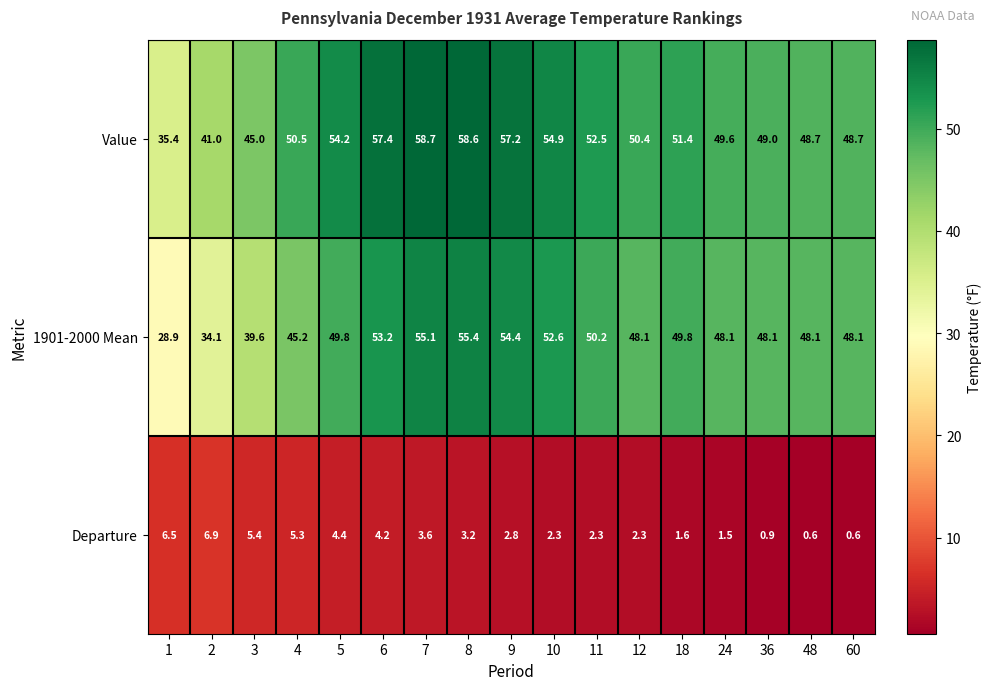

Read the 1901-2000 Mean value at 9.

54.4